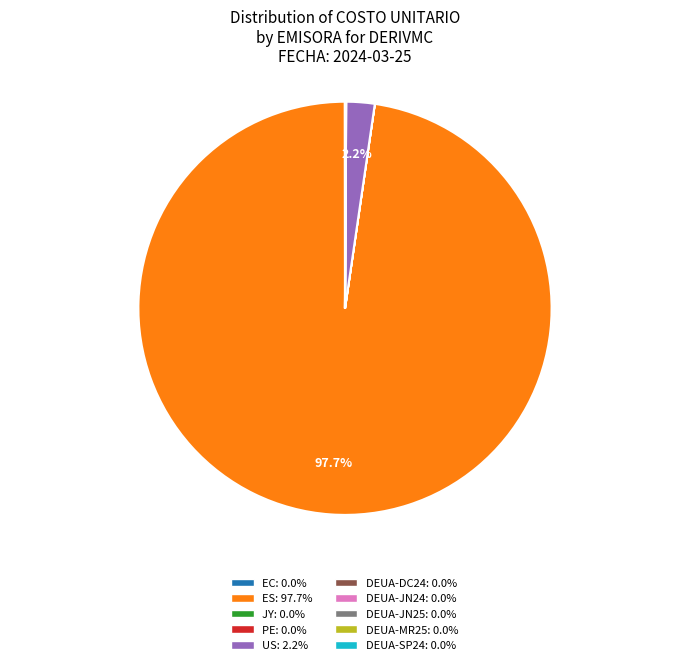

Which slice is the largest?

ES